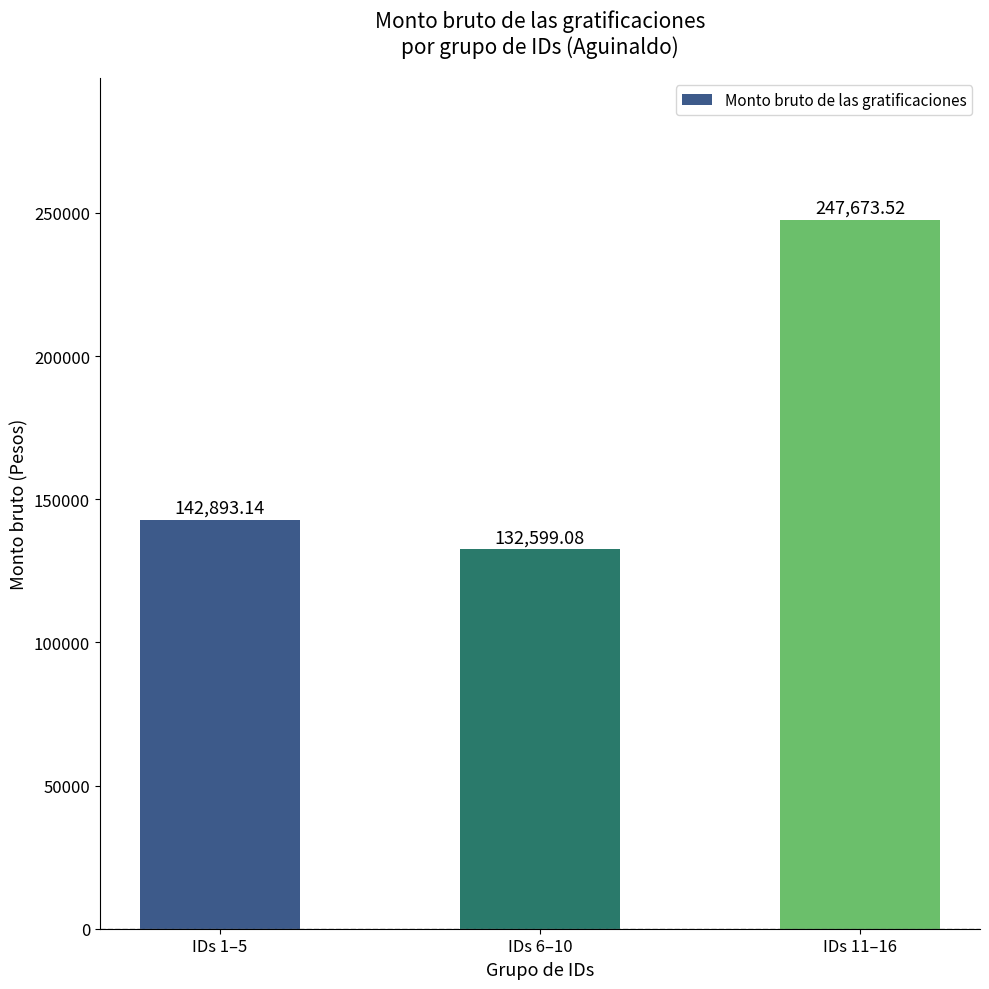

Which label corresponds to the largest value in the chart?

IDs 11–16